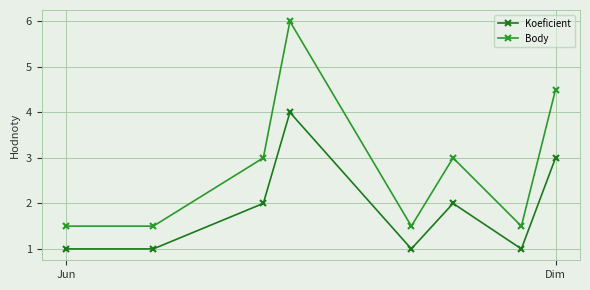

Which series has the widest spread of values?

Body